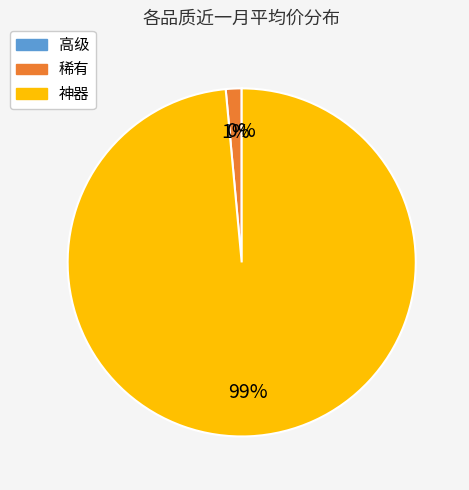

To the nearest percent, what is the difference between the largest and smallest slice percentages?

99%